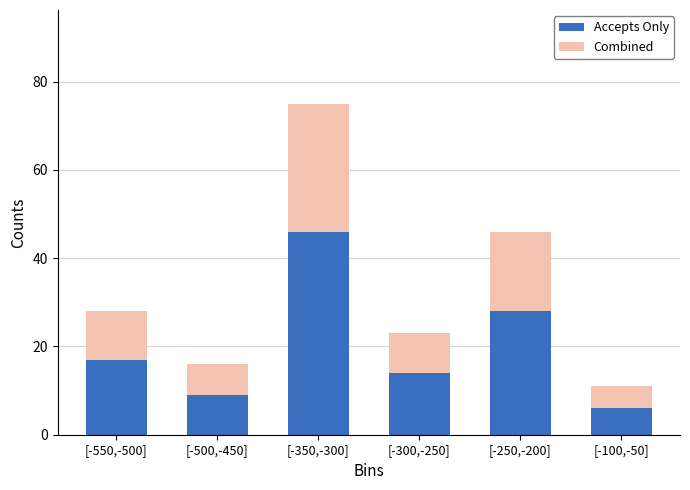

Reading left to right, transcribe the values for Accepts Only.

17	9	46	14	28	6